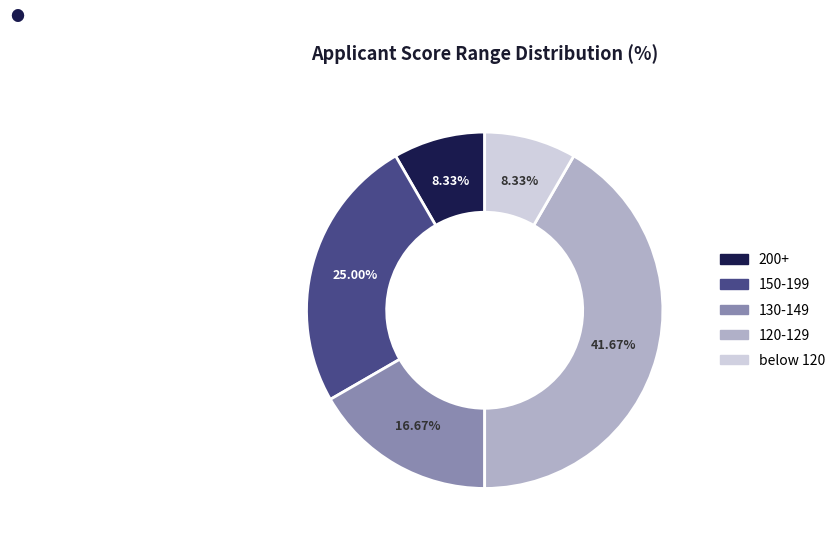

Does any single category account for the majority?

No